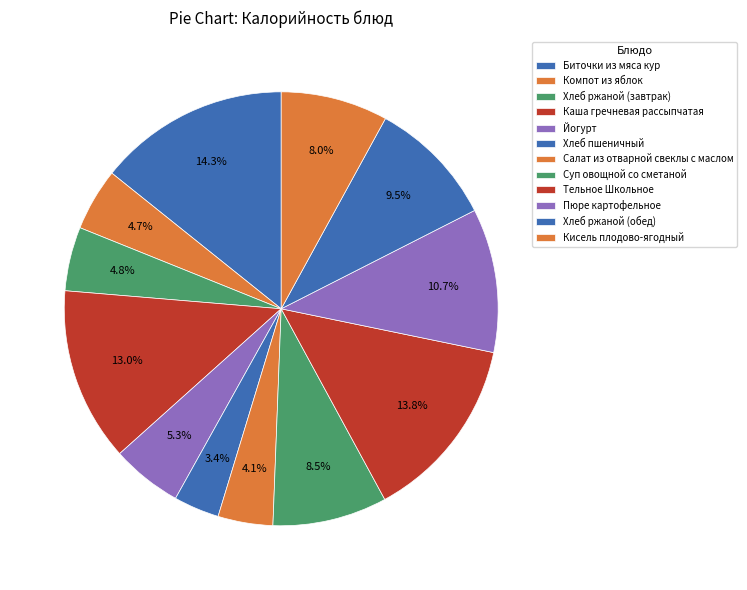

Count the number of slices in the pie.

12